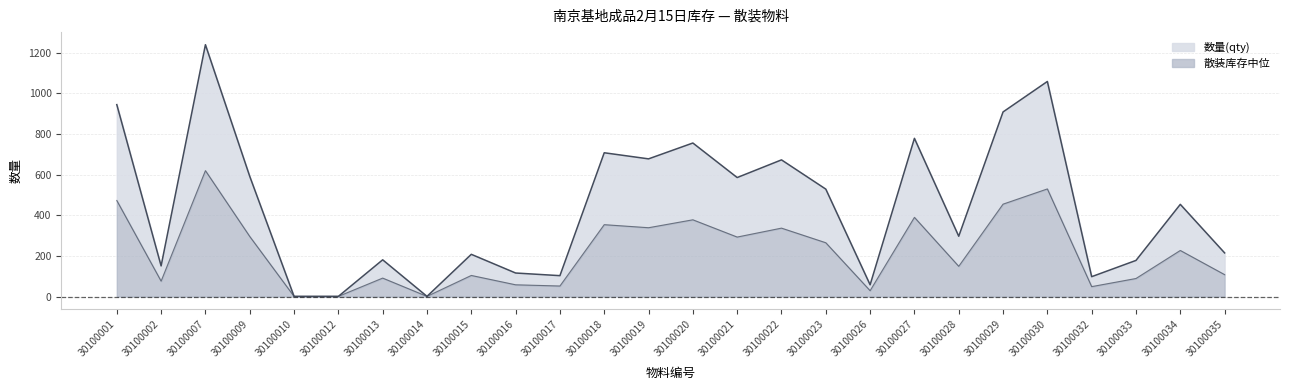

What is the maximum value shown in the chart?

1240